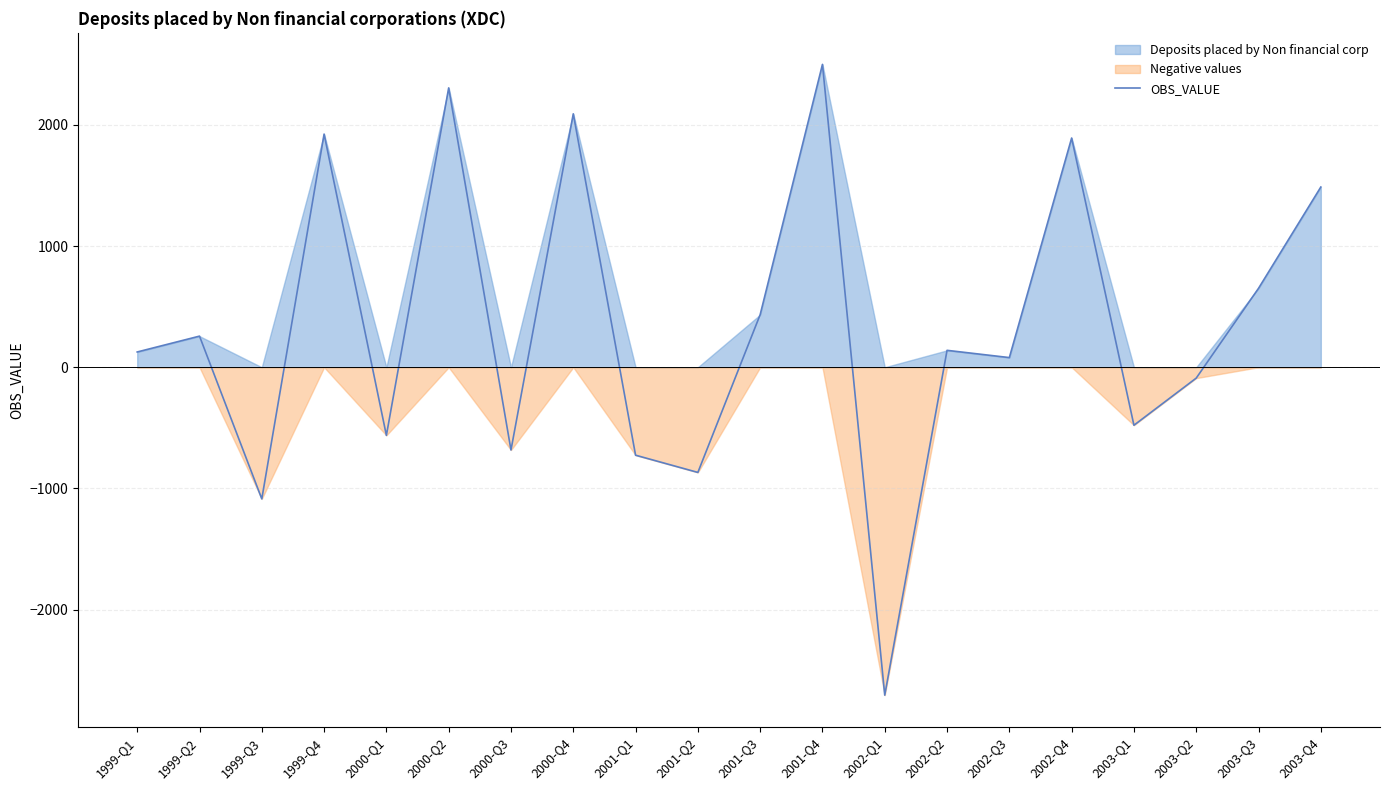

What is the label of the 20th point from the right?

1999-Q1